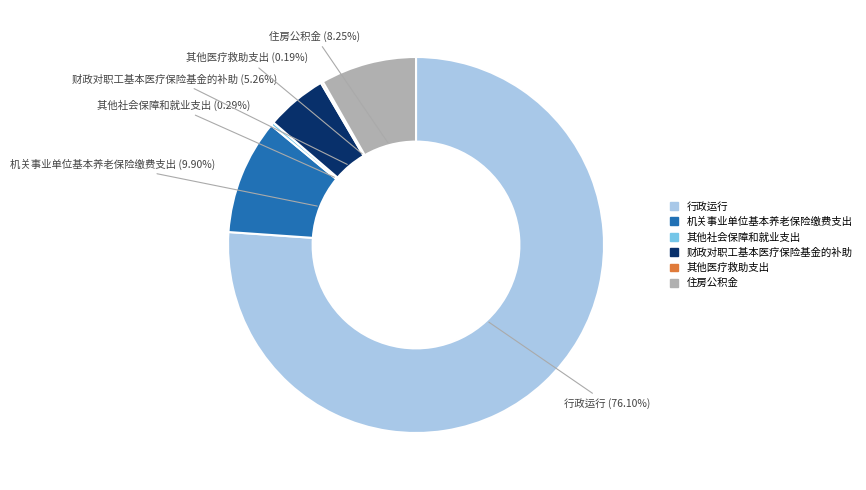

The 住房公积金 slice represents 17% of the pie. True or false?

False